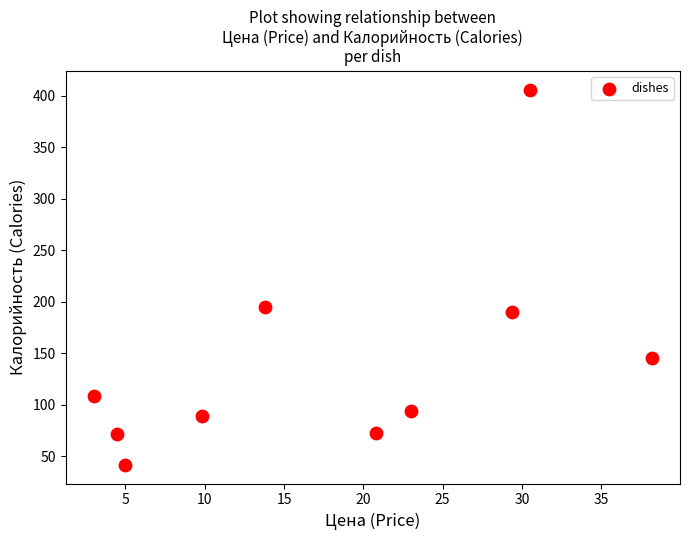

What is the range of Y values (max minus min)?

364.2